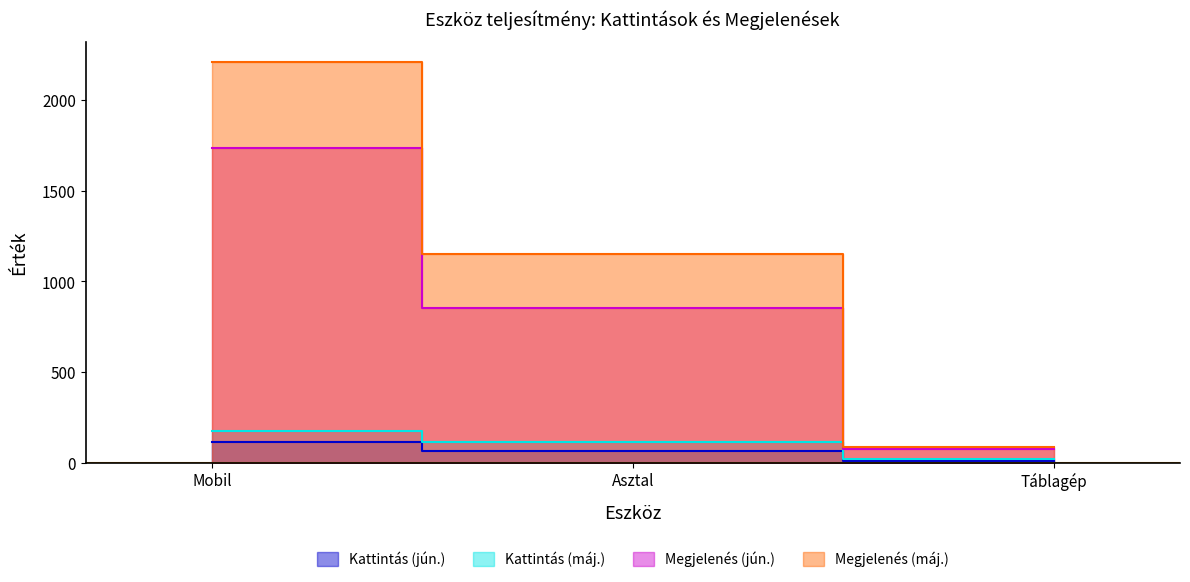

Which category has the lowest value in the Megjelenés (jún.) series?

Táblagép